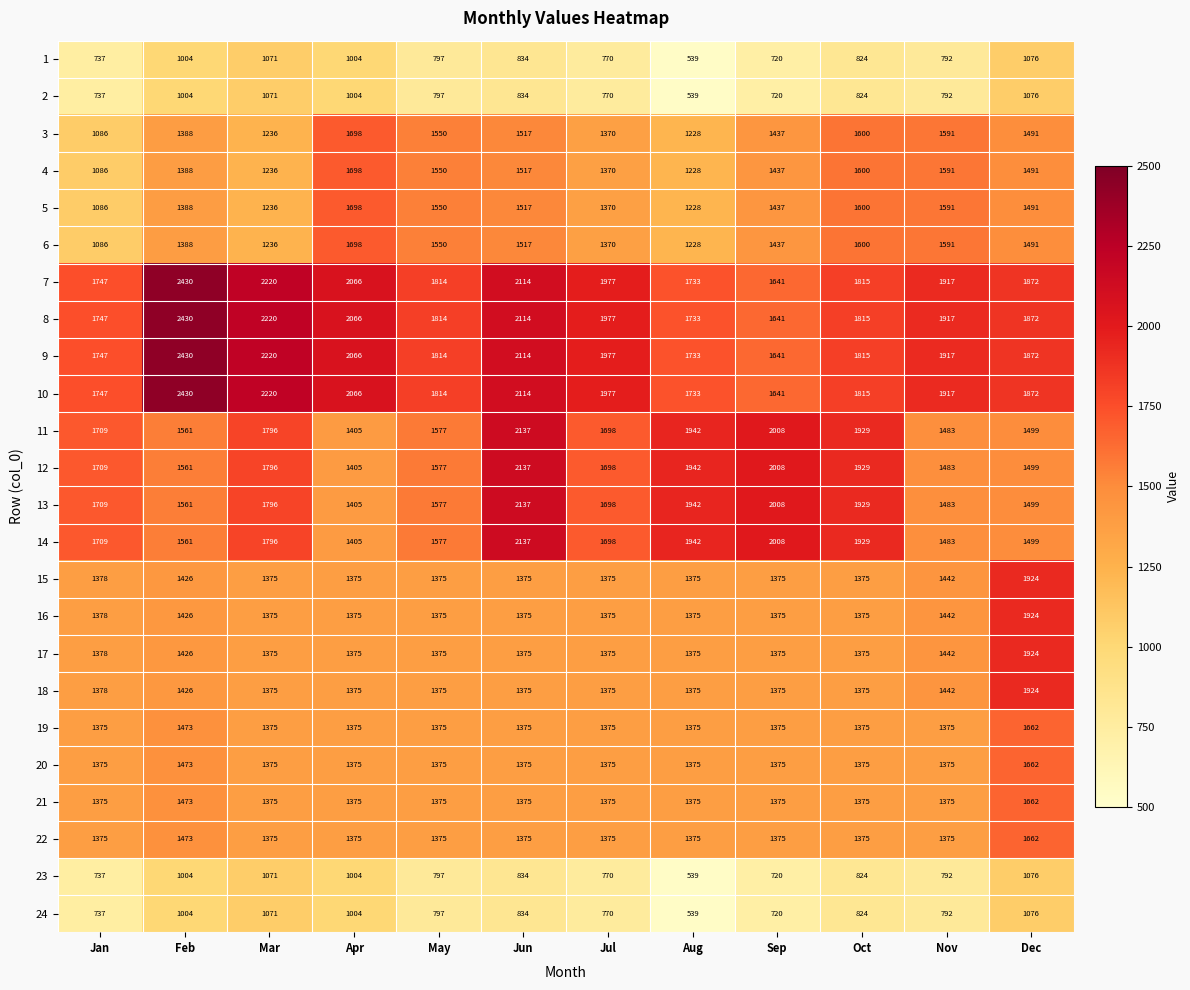

Rank the categories by 4 value from highest to lowest.

Apr, Oct, Nov, May, Jun, Dec, Sep, Feb, Jul, Mar, Aug, Jan